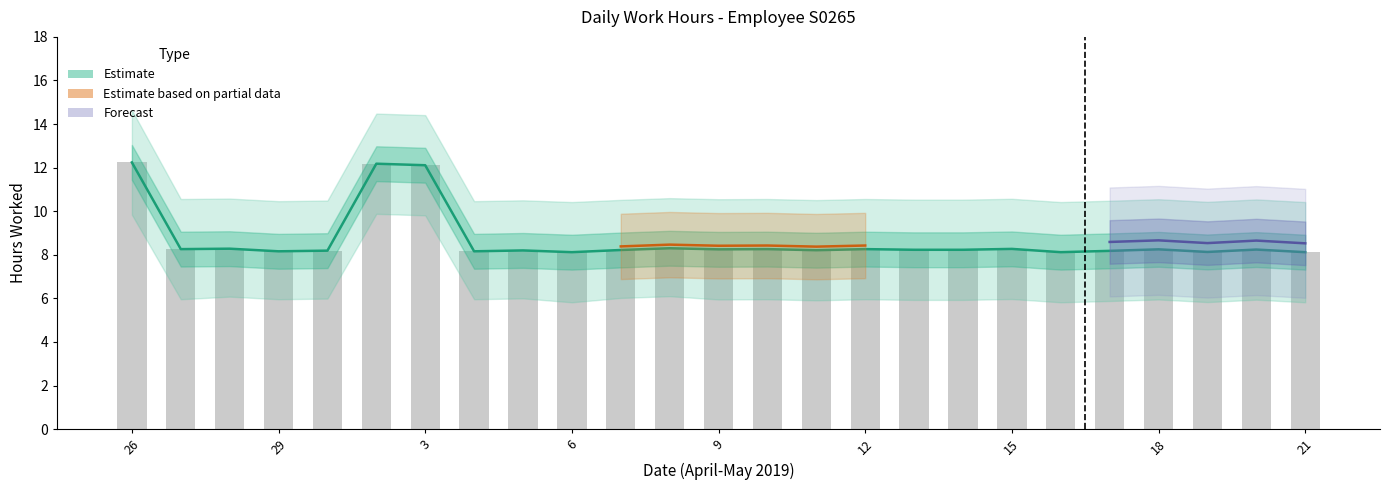

What position from the right is 8?

14